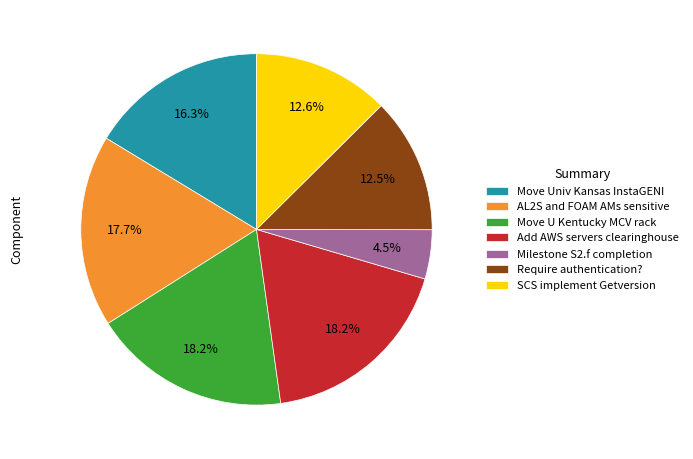

How much of the chart is everything except Milestone S2.f completion?

95.5%